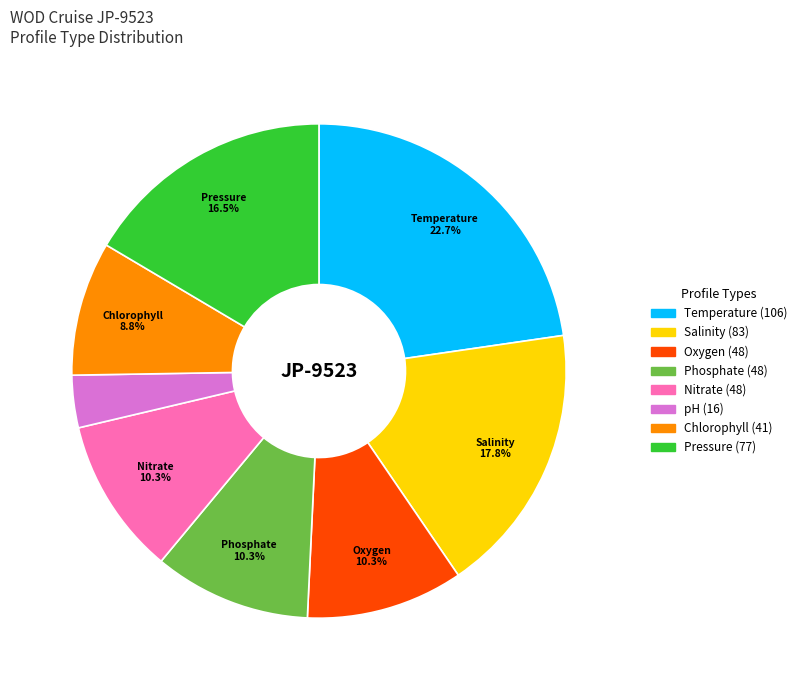

To the nearest percent, what is the average slice percentage?

12%